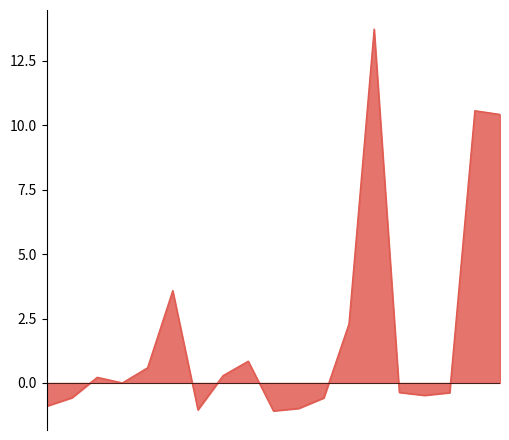

What is the greatest value displayed?

13.7